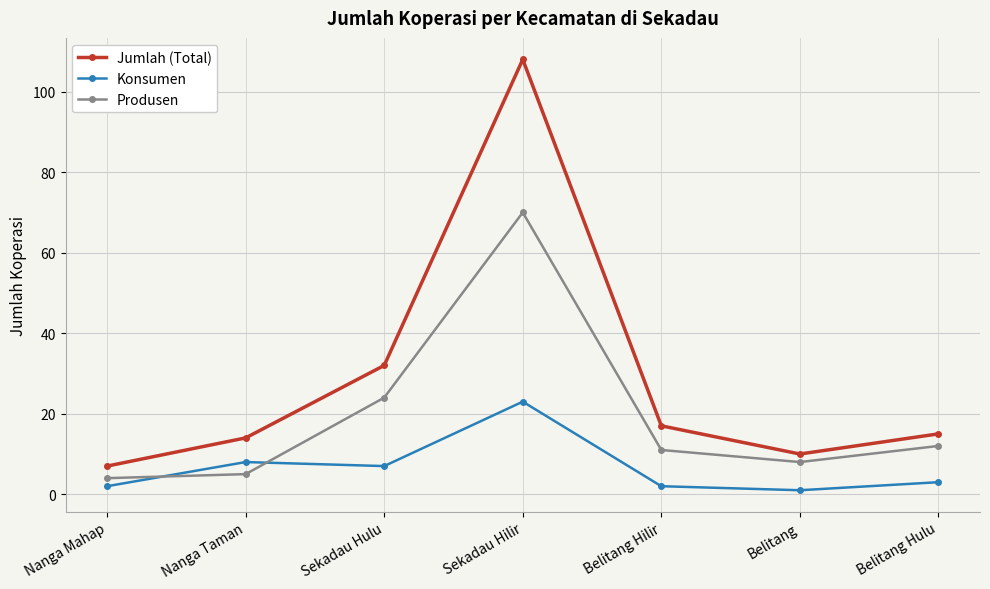

In Produsen, how many points are lower than both neighbors (excluding endpoints)?

1